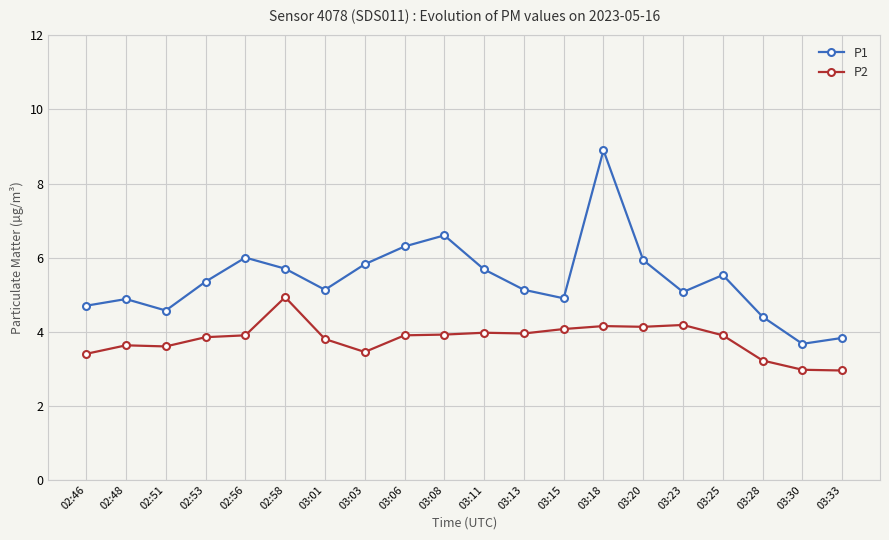

True or false: P1 and P2 intersect in this chart.

False